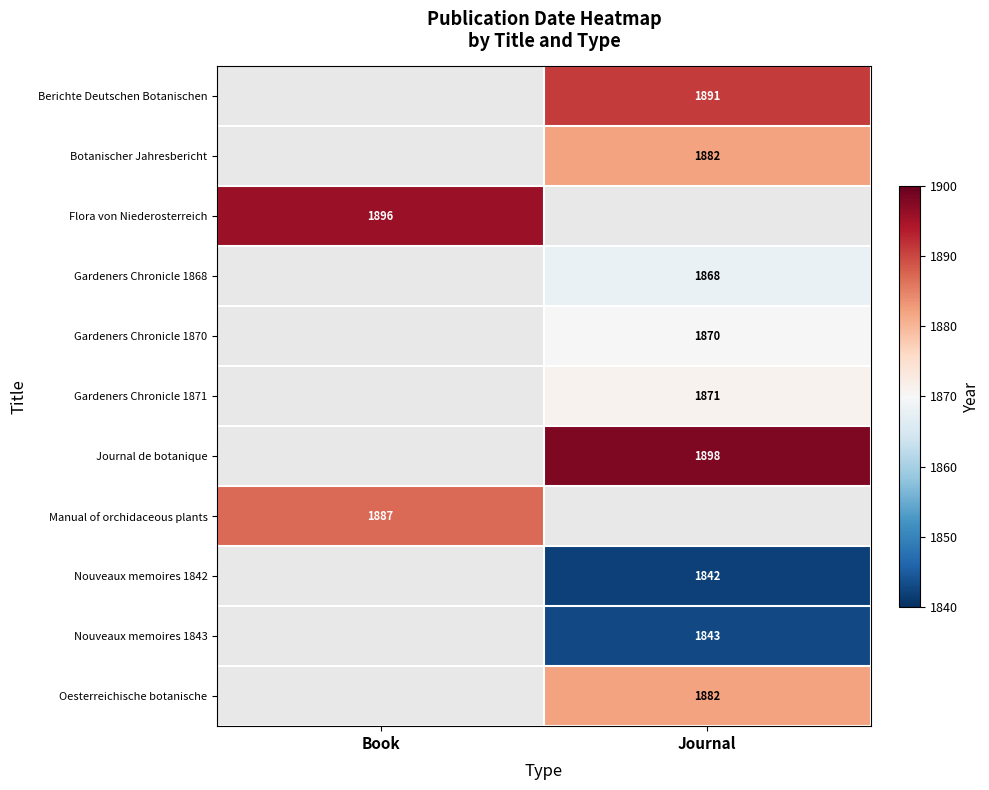

The Botanischer Jahresbericht series shows 1882 at Journal. True or false?

True